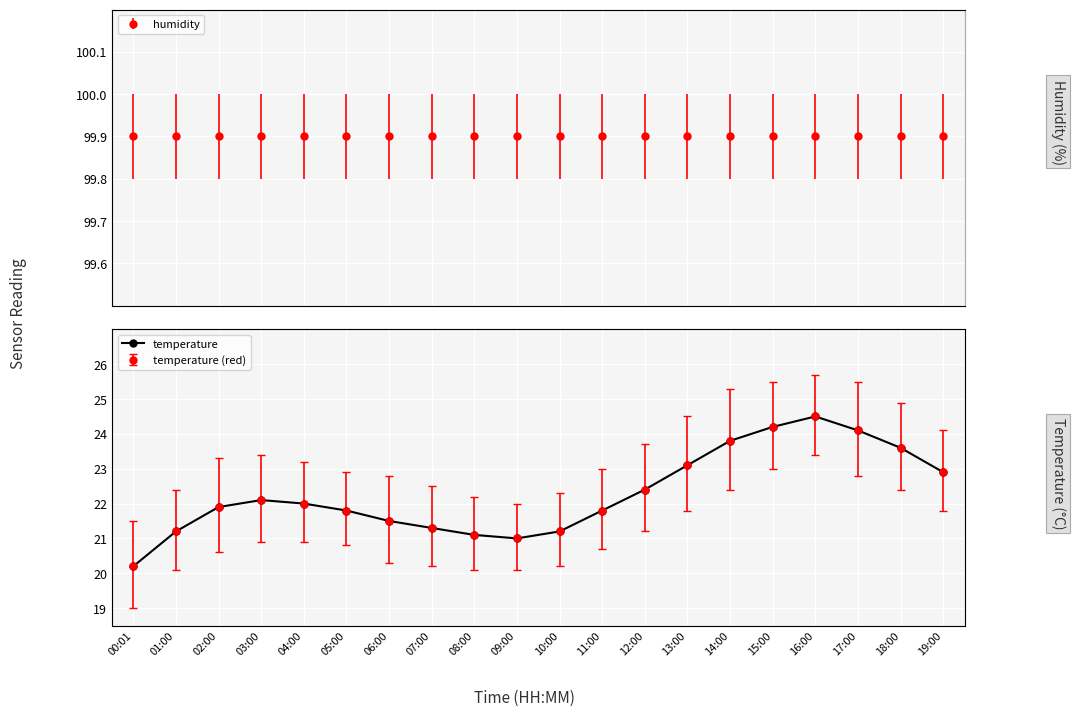

What is the difference between the second highest and minimum values?

4.0